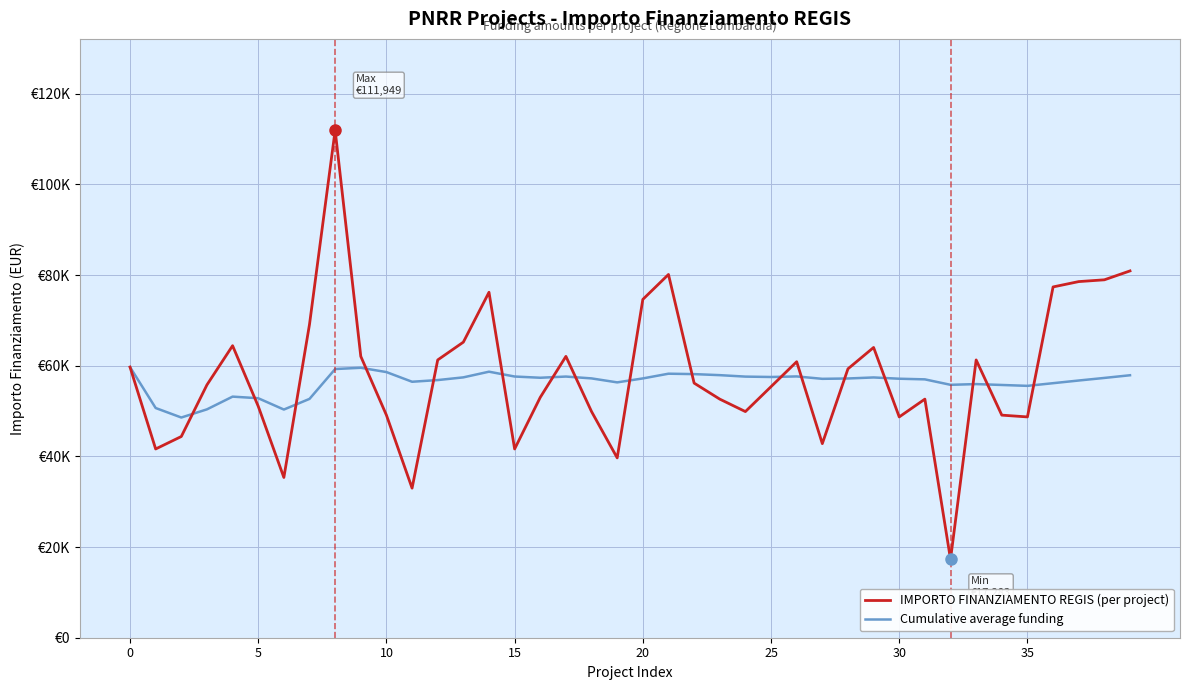

What are all the series names shown in the legend?

IMPORTO FINANZIAMENTO REGIS (per project), Cumulative average funding